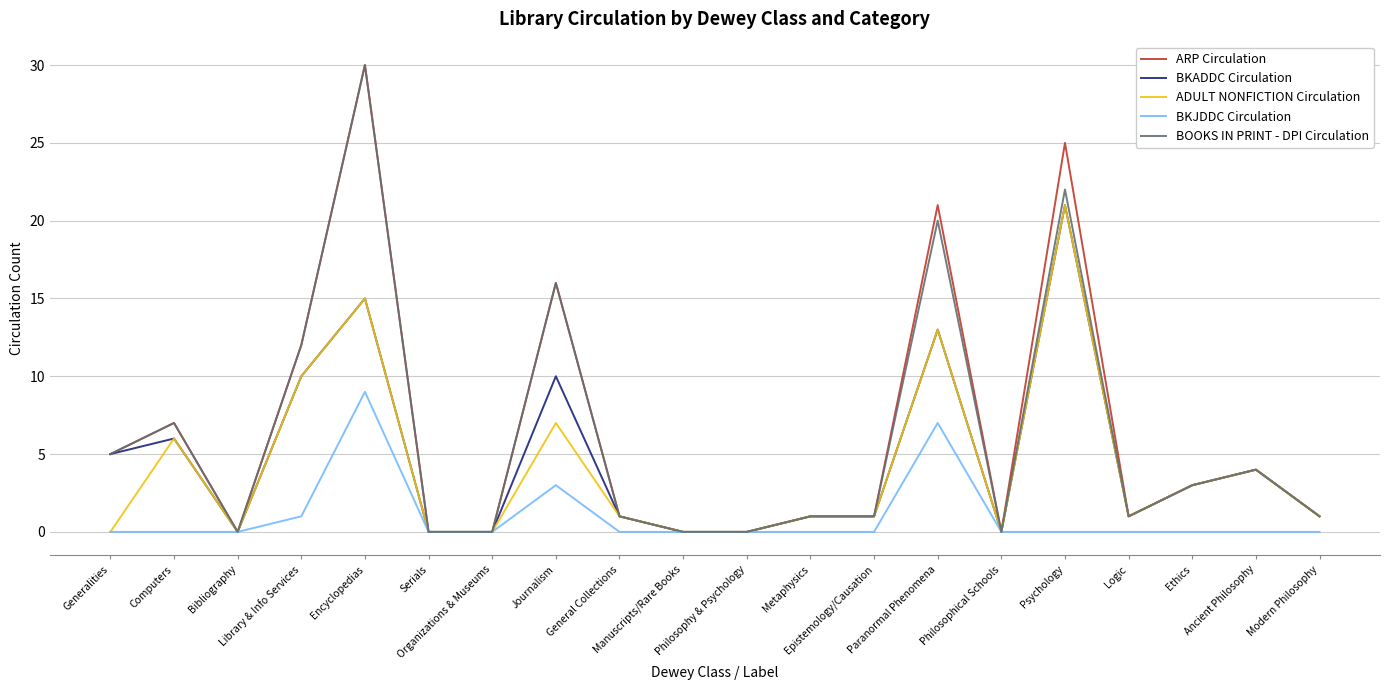

The value of BKADDC Circulation at Organizations & Museums is 0. True or false?

True